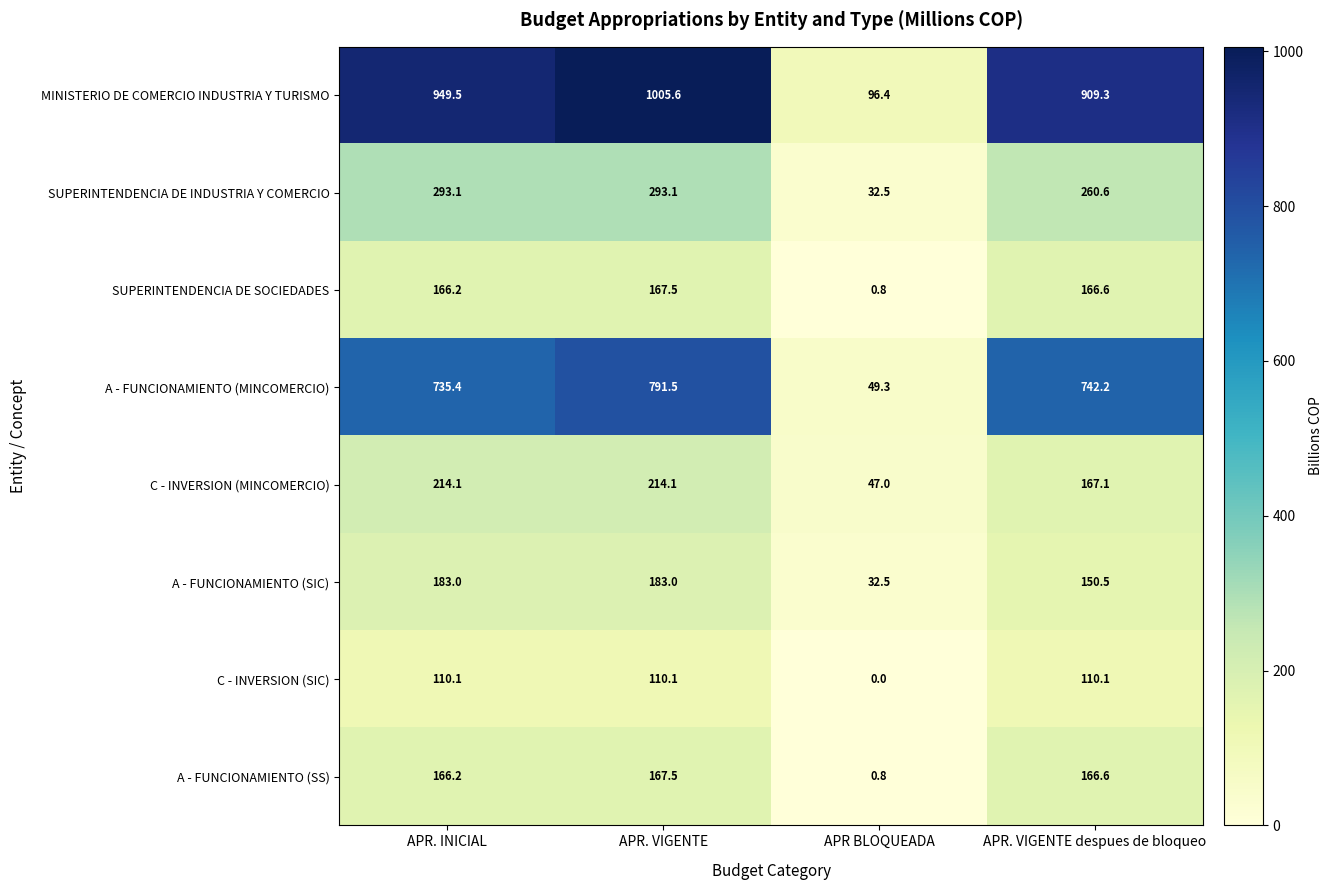

What is the sum of all A - FUNCIONAMIENTO (SIC) values?

549.0